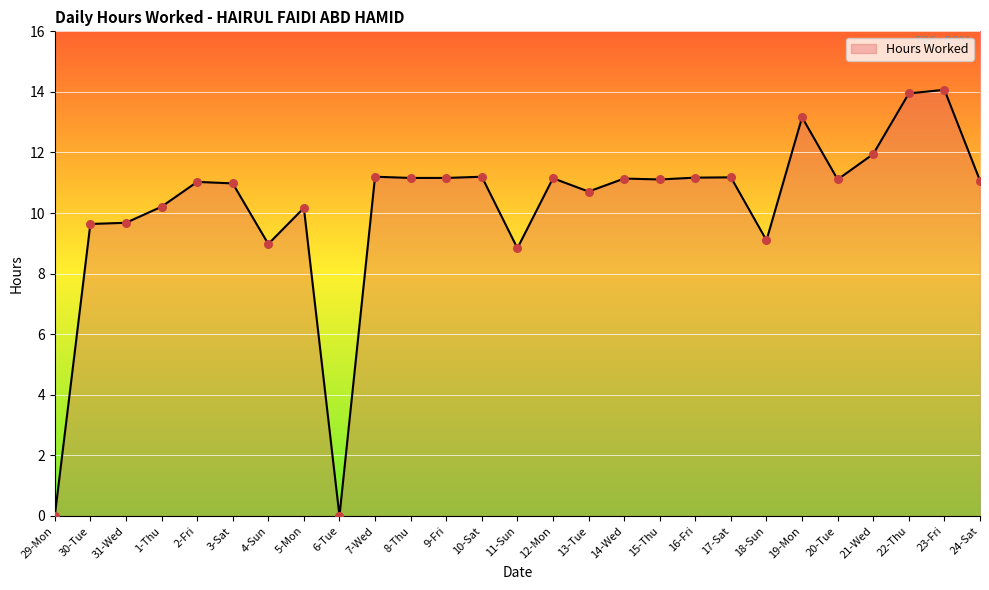

Which has a higher value, 6-Tue or 2-Fri?

2-Fri